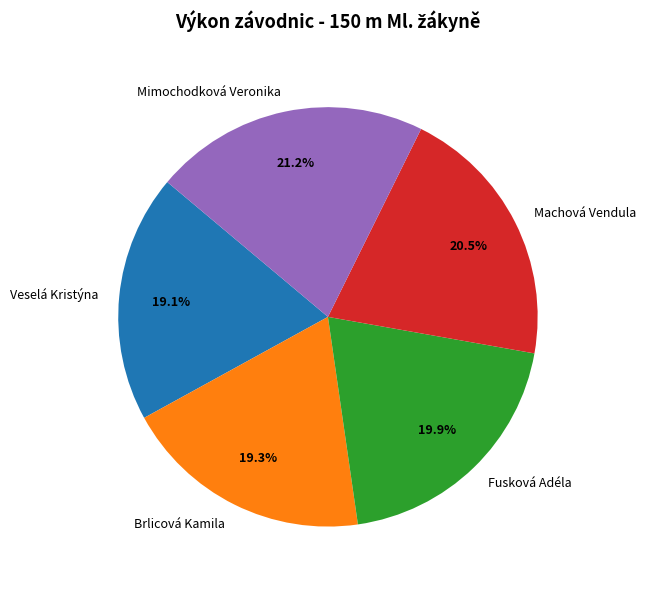

Approximately how many times larger is the value at Machová Vendula compared to Brlicová Kamila?

1.1